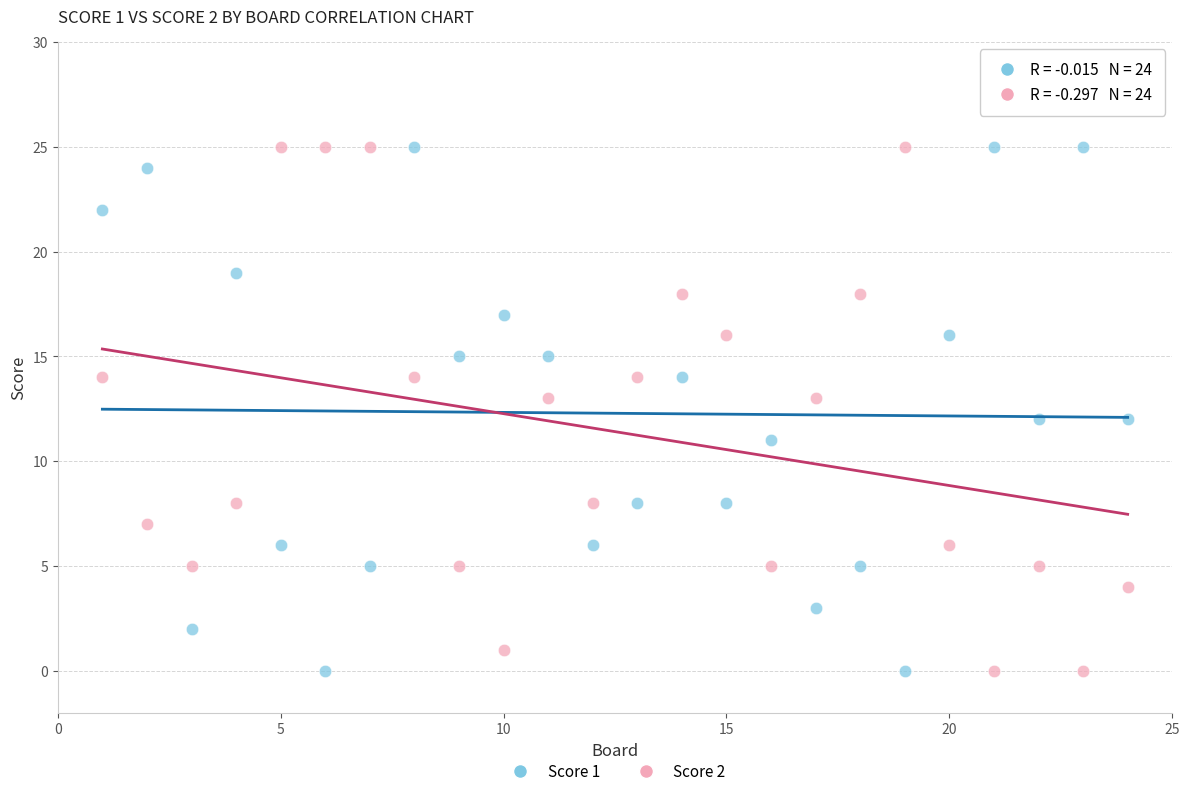

Across all data points, what is the range of X values (max minus min)?

23